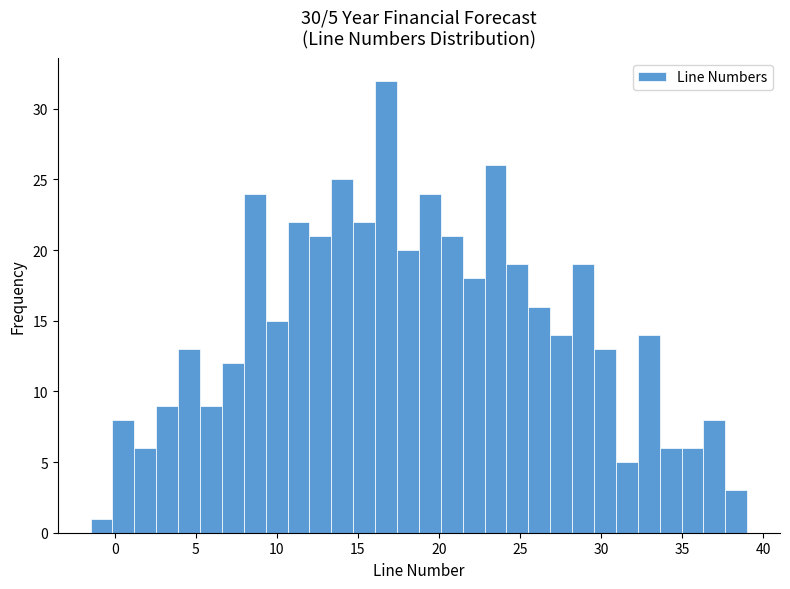

Around what value on the x-axis is the tallest bar? Give the approximate position of its centre, as read against the axis.

16.5